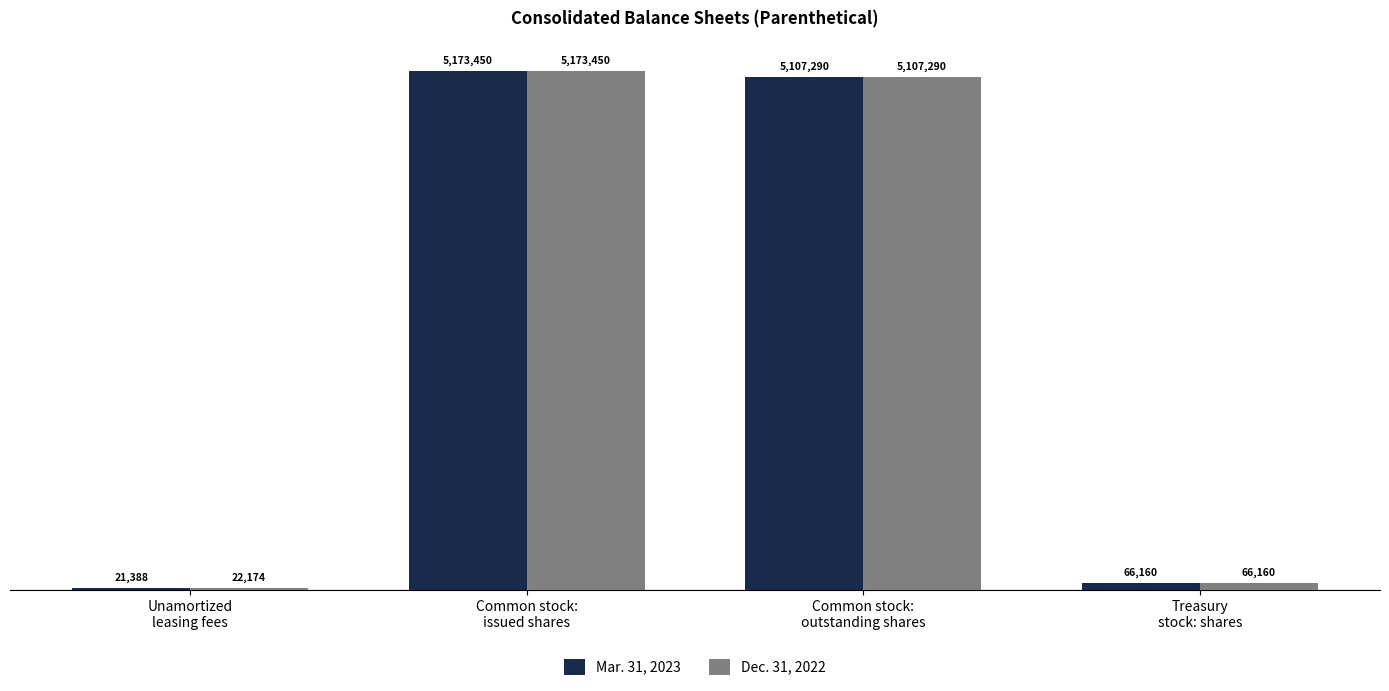

What is the greatest value displayed?

5173450